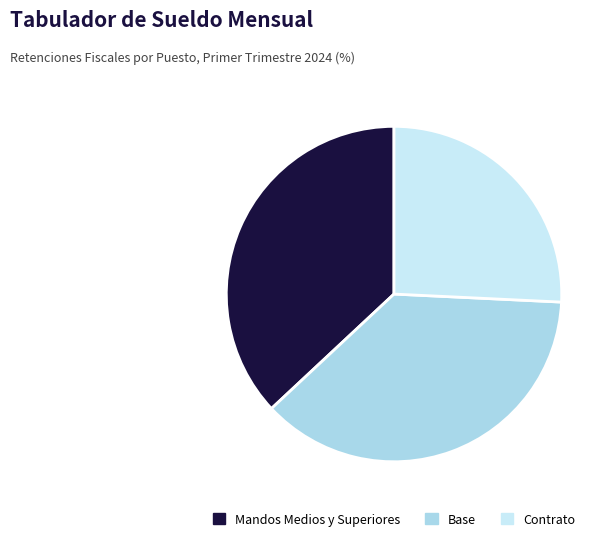

Is it true that Contrato is 26% of the pie?

True